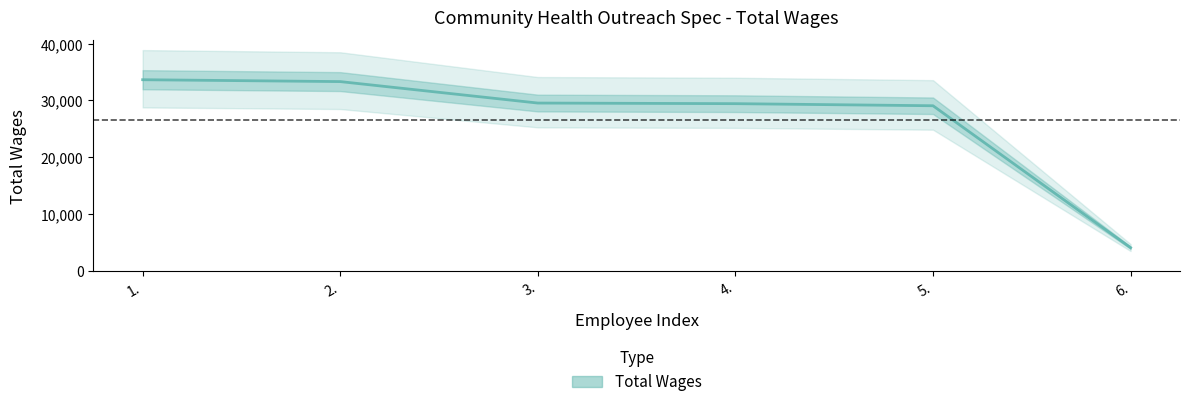

What is the label of the 5th point from the right?

2.